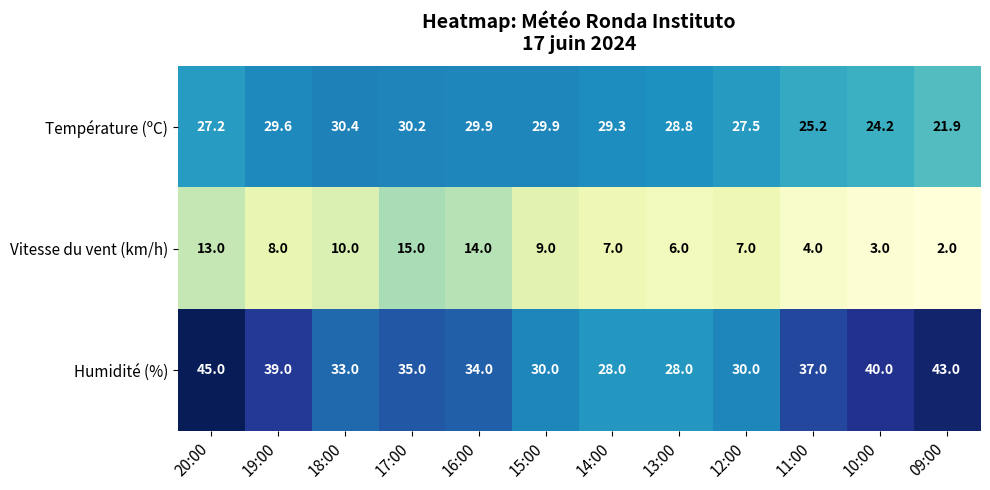

Which category has the lowest value across all series?

09:00